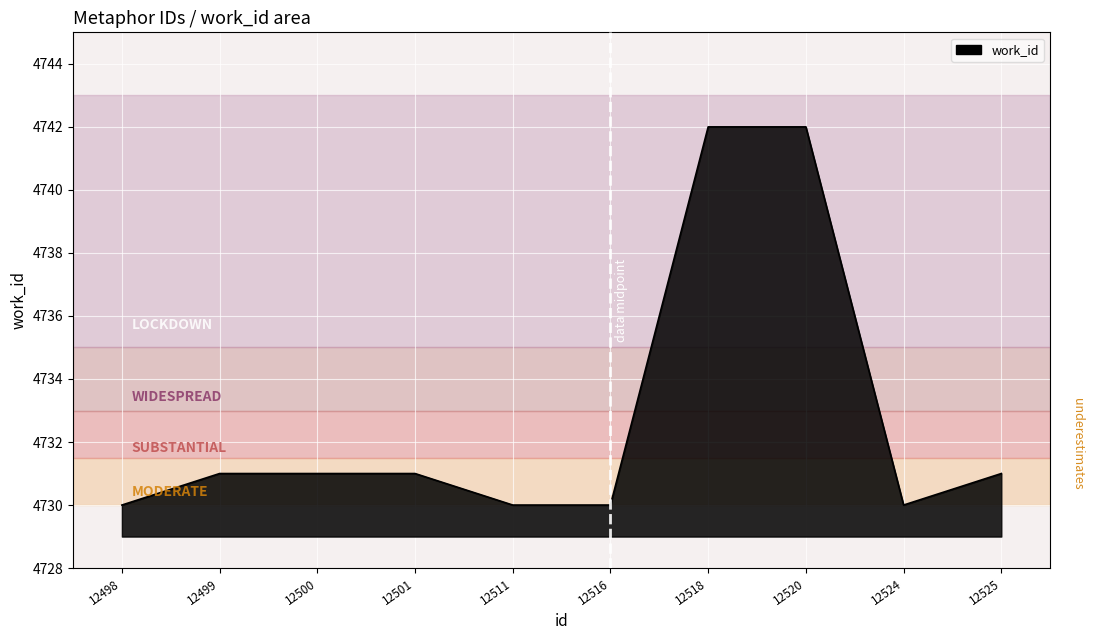

Approximately how many times larger is the value at 12516 compared to 12498?

1.0